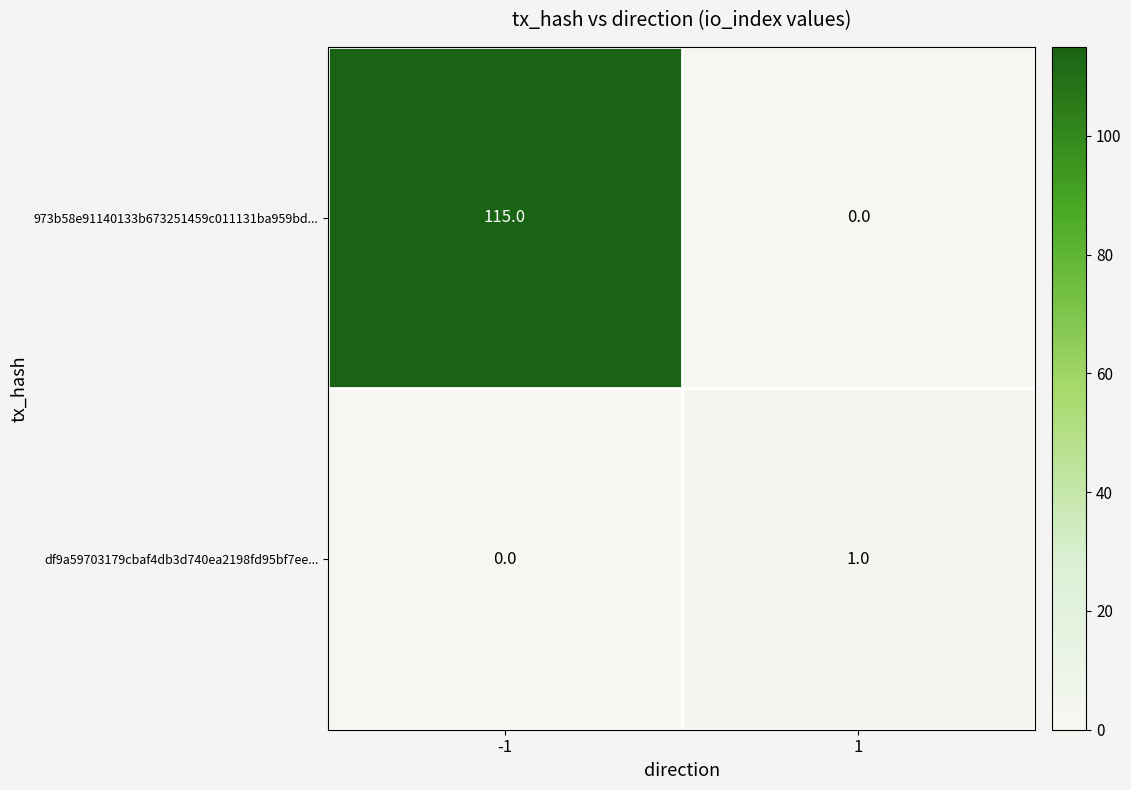

List the series in order of their overall mean, lowest first.

df9a59703179cbaf4db3d740ea2198fd95bf7ee..., 973b58e91140133b673251459c011131ba959bd...